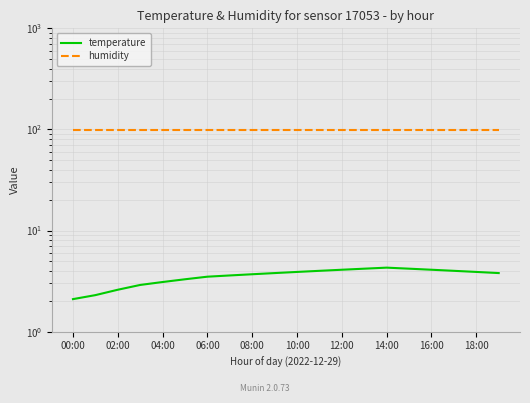

At how many categories does at least one series exceed 8?

20